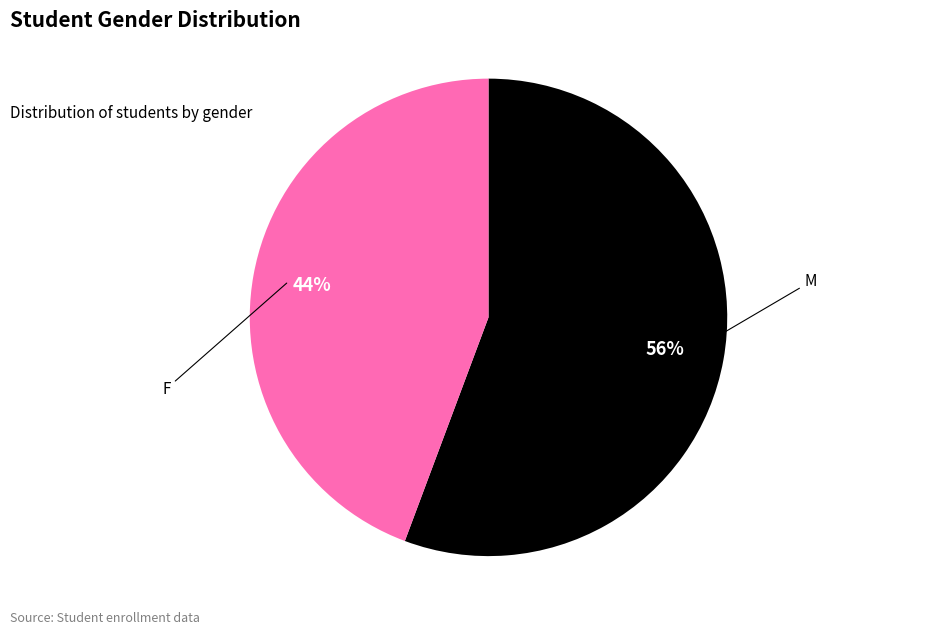

Is there a majority slice in this chart?

Yes